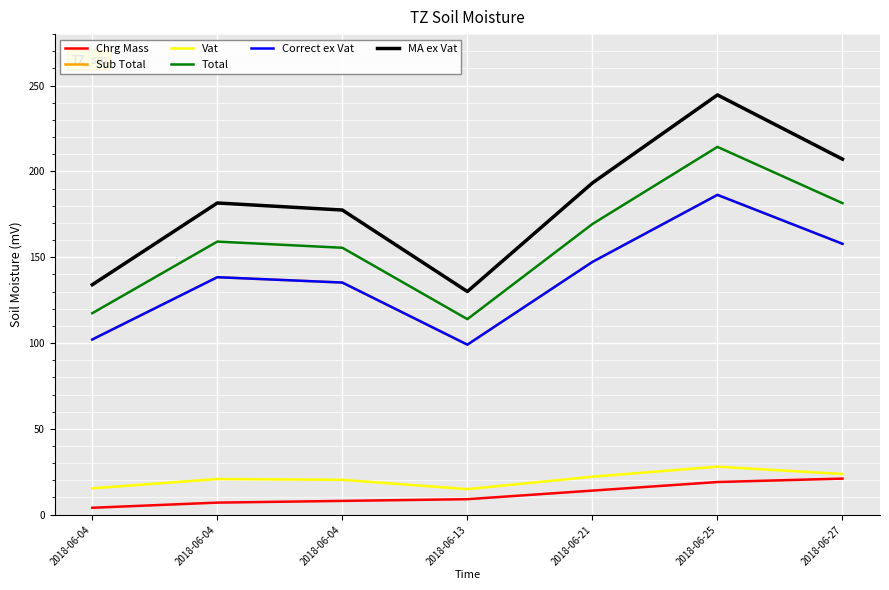

Which series changed the most between 2018-06-04 and 2018-06-27?

MA ex Vat